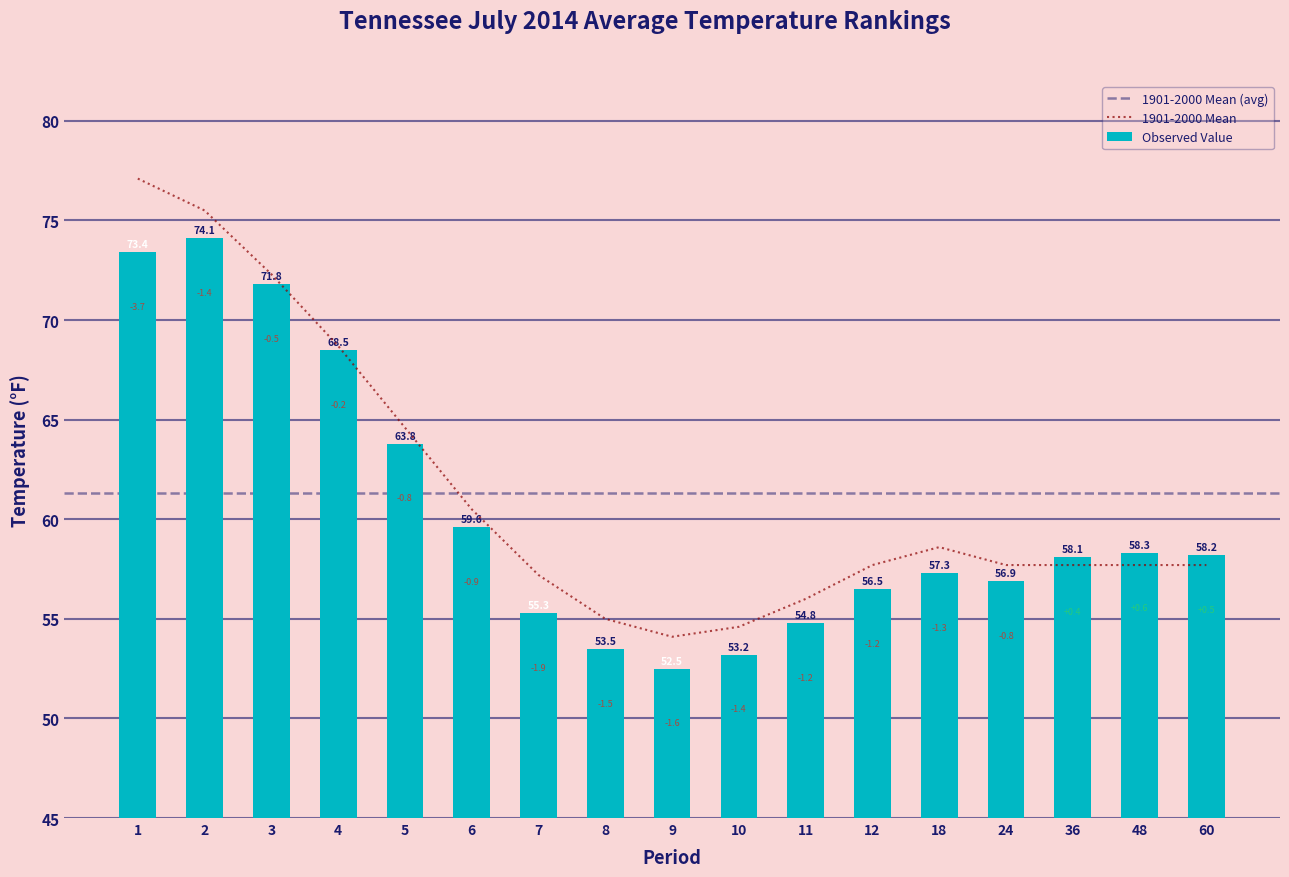

Reading left to right, what are all the values shown in this chart?

73.4	74.1	71.8	68.5	63.8	59.6	55.3	53.5	52.5	53.2	54.8	56.5	57.3	56.9	58.1	58.3	58.2